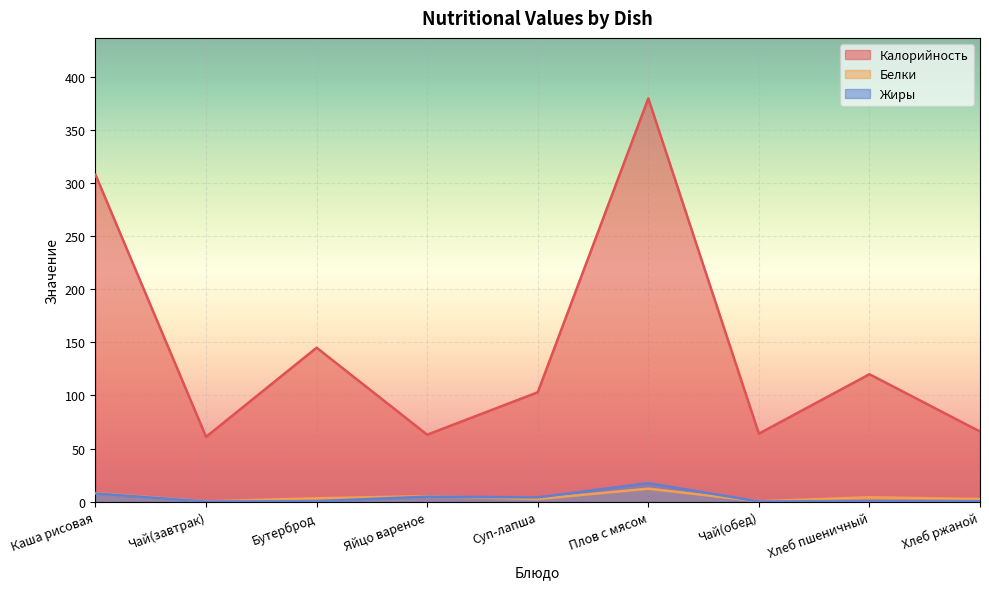

At Хлеб ржаной, list the series in order from largest to smallest.

Калорийность, Белки, Жиры